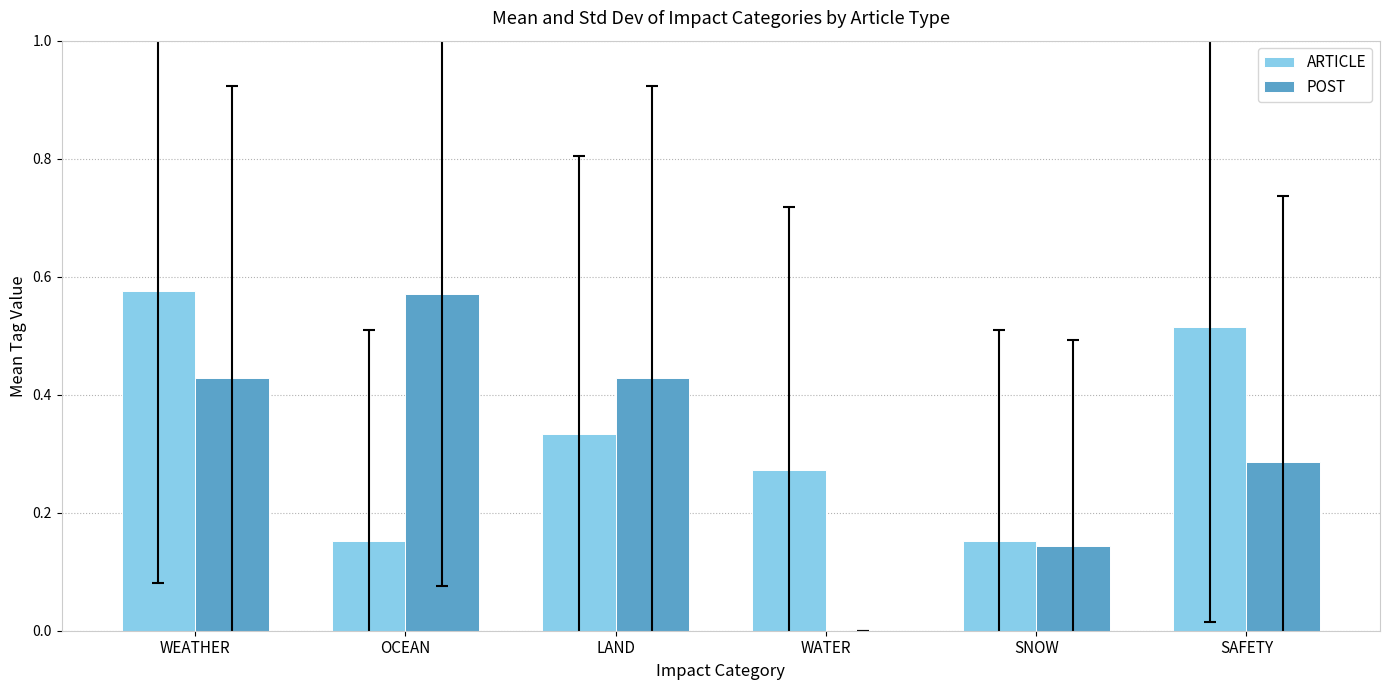

Count the number of categories in the chart.

6